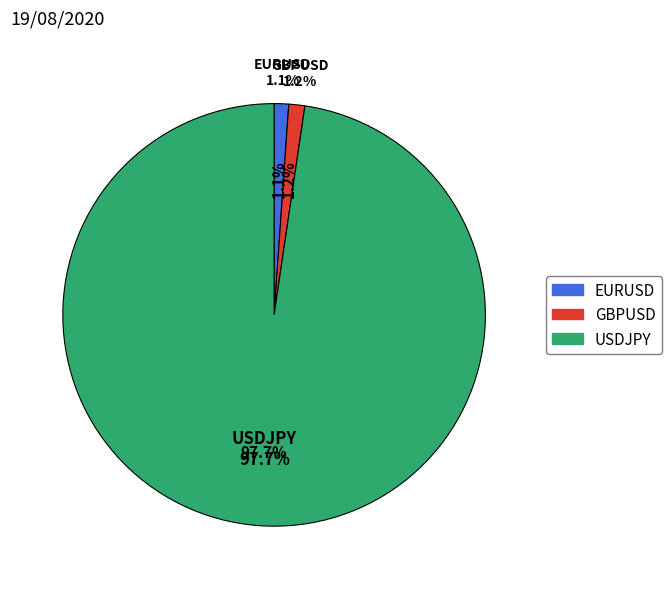

Which has a higher value, USDJPY or GBPUSD?

USDJPY